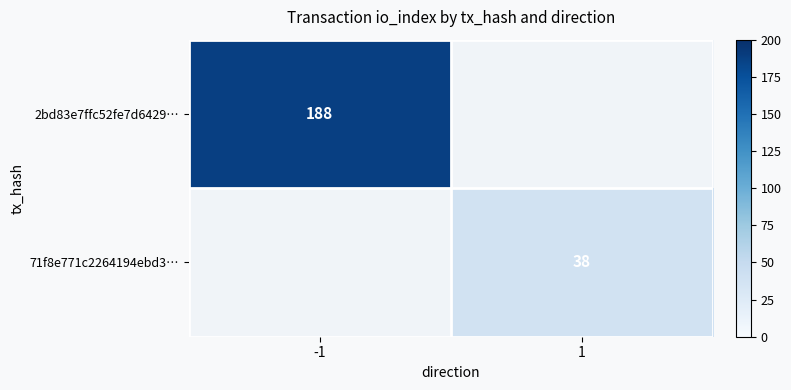

Which category has the highest value in the 2bd83e7ffc52fe7d6429… series?

-1